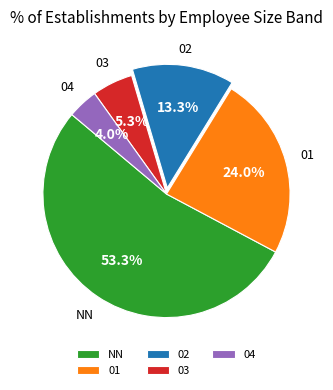

How many slices are in this pie chart?

5